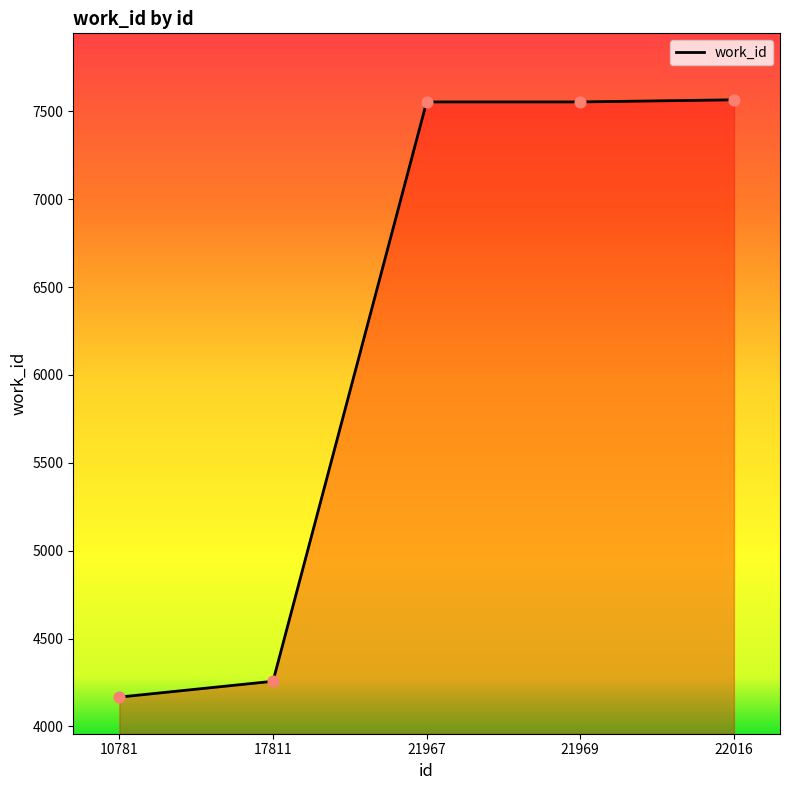

What is the change in value from 10781 to 21967?

+3386